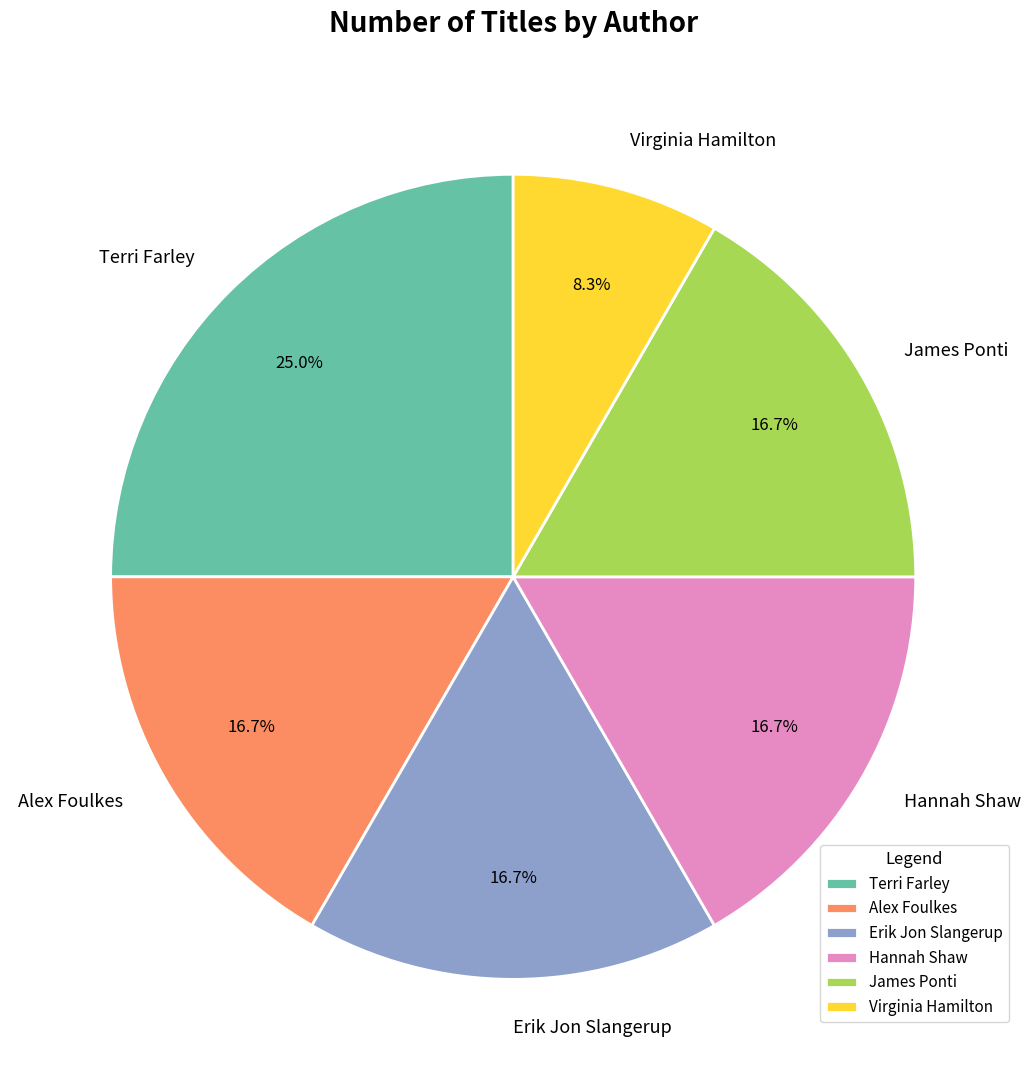

To the nearest percent, what is the average slice percentage?

17%